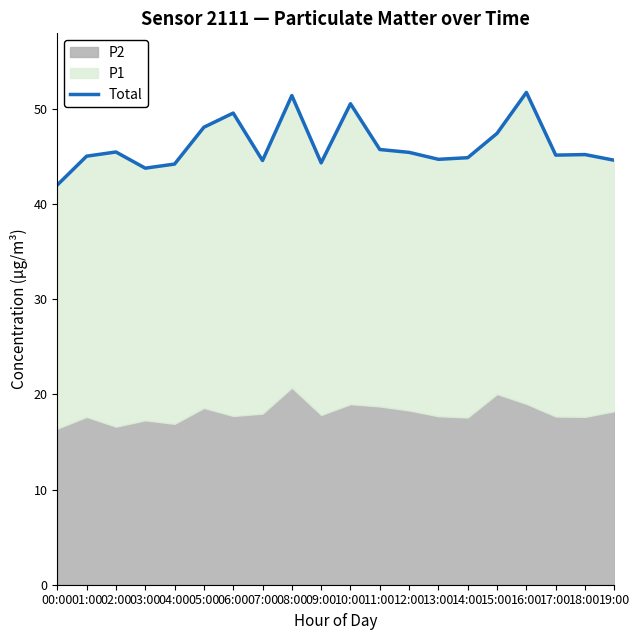

Reading left to right, list all the values displayed in this chart.

42.0	45.0	45.5	43.8	44.2	48.1	49.6	44.6	51.4	44.3	50.5	45.7	45.4	44.7	44.9	47.4	51.7	45.1	45.2	44.6